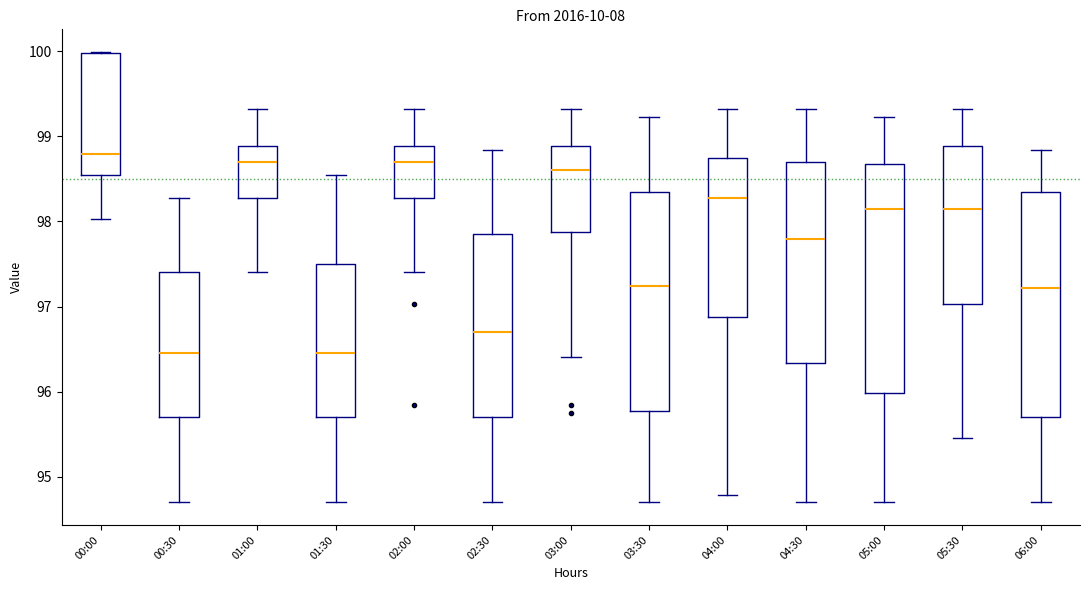

Where does the lower whisker of the box for 02:00 end on the y-axis? The values are not printed on the chart, so give them approximately, as read against the axis.

97.4